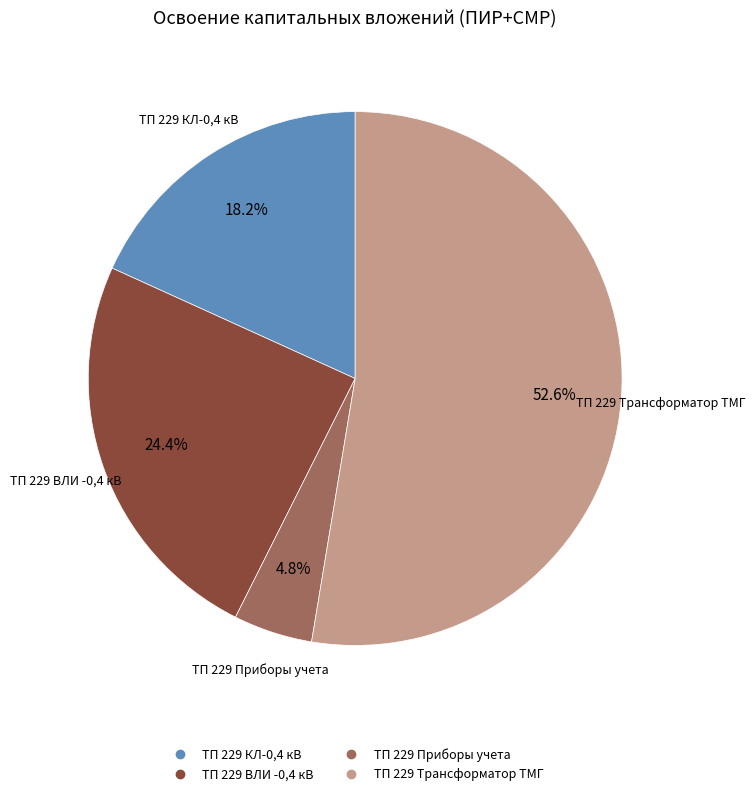

Which has a higher value, ТП 229 КЛ-0,4 кВ or ТП 229 Трансформатор ТМГ?

ТП 229 Трансформатор ТМГ